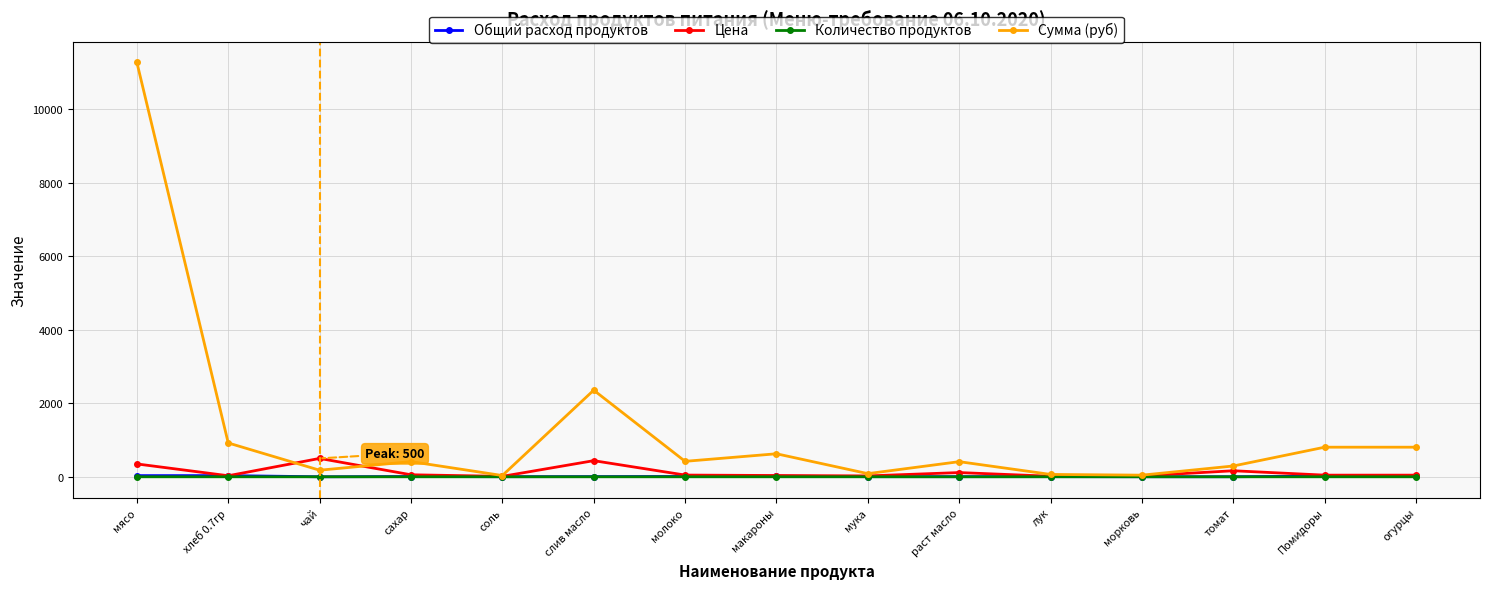

Is it true that Сумма (руб) equals 411.7 at раст масло?

True